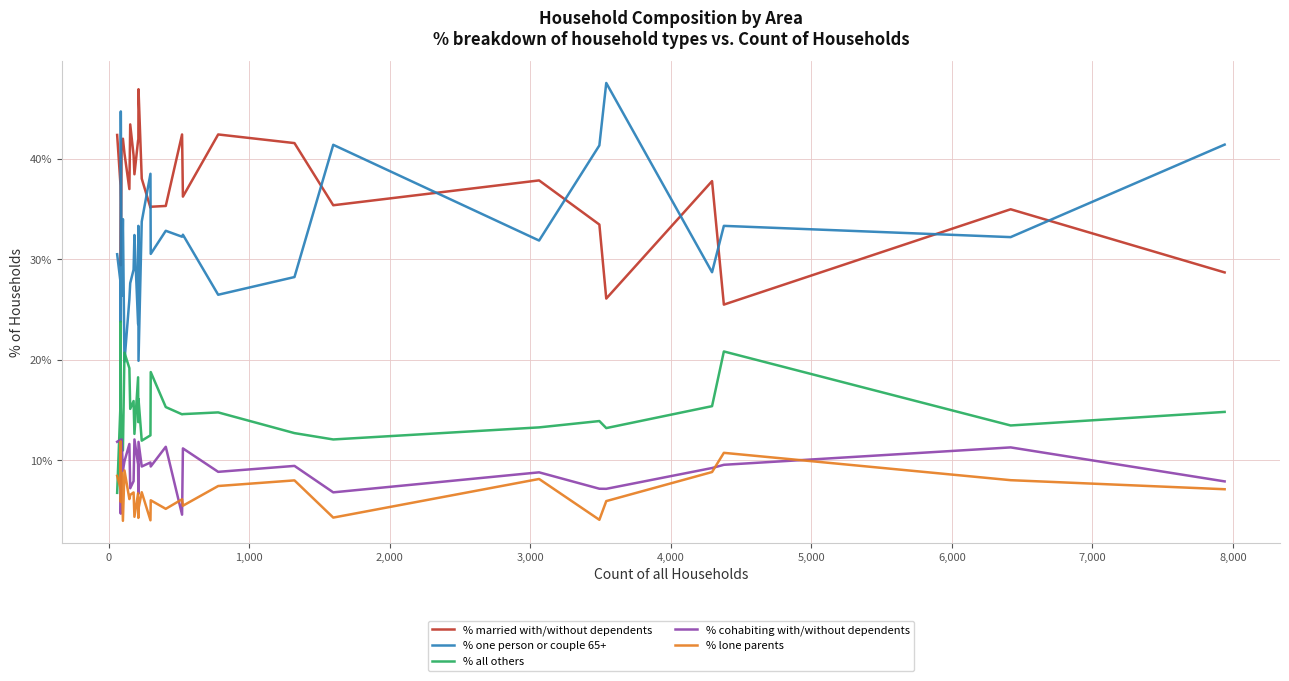

What is the sum of all % married with/without dependents values?

1125.1